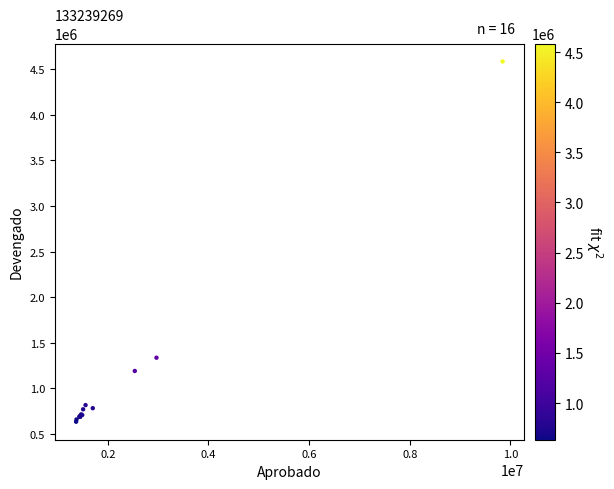

What Y value in the scatter plot is closest to 2609678?

1336276.1